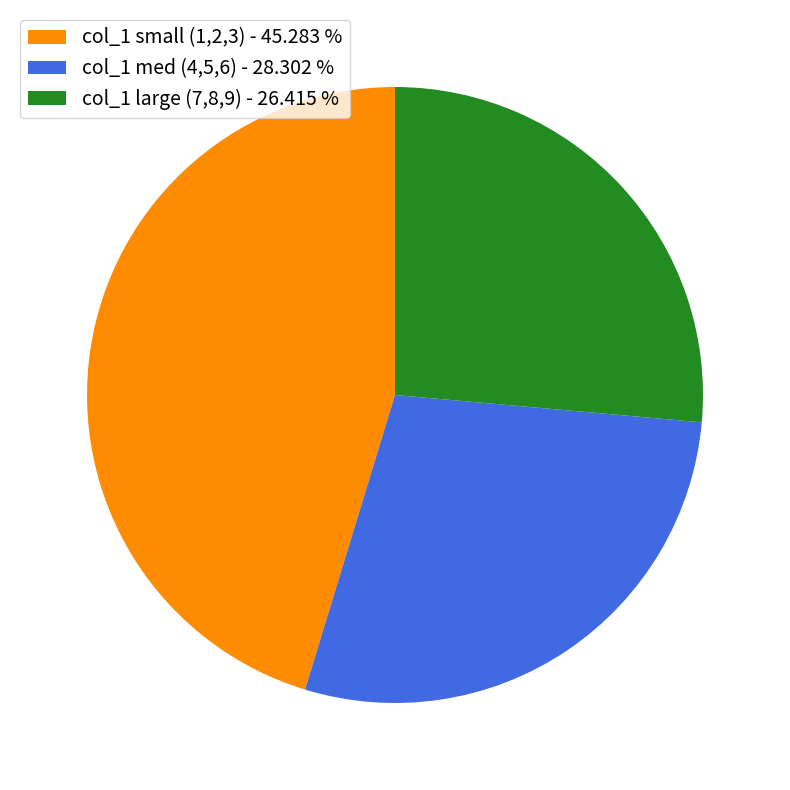

Which has a higher value, col_1 med (4,5,6) - 28.302 % or col_1 small (1,2,3) - 45.283 %?

col_1 small (1,2,3) - 45.283 %